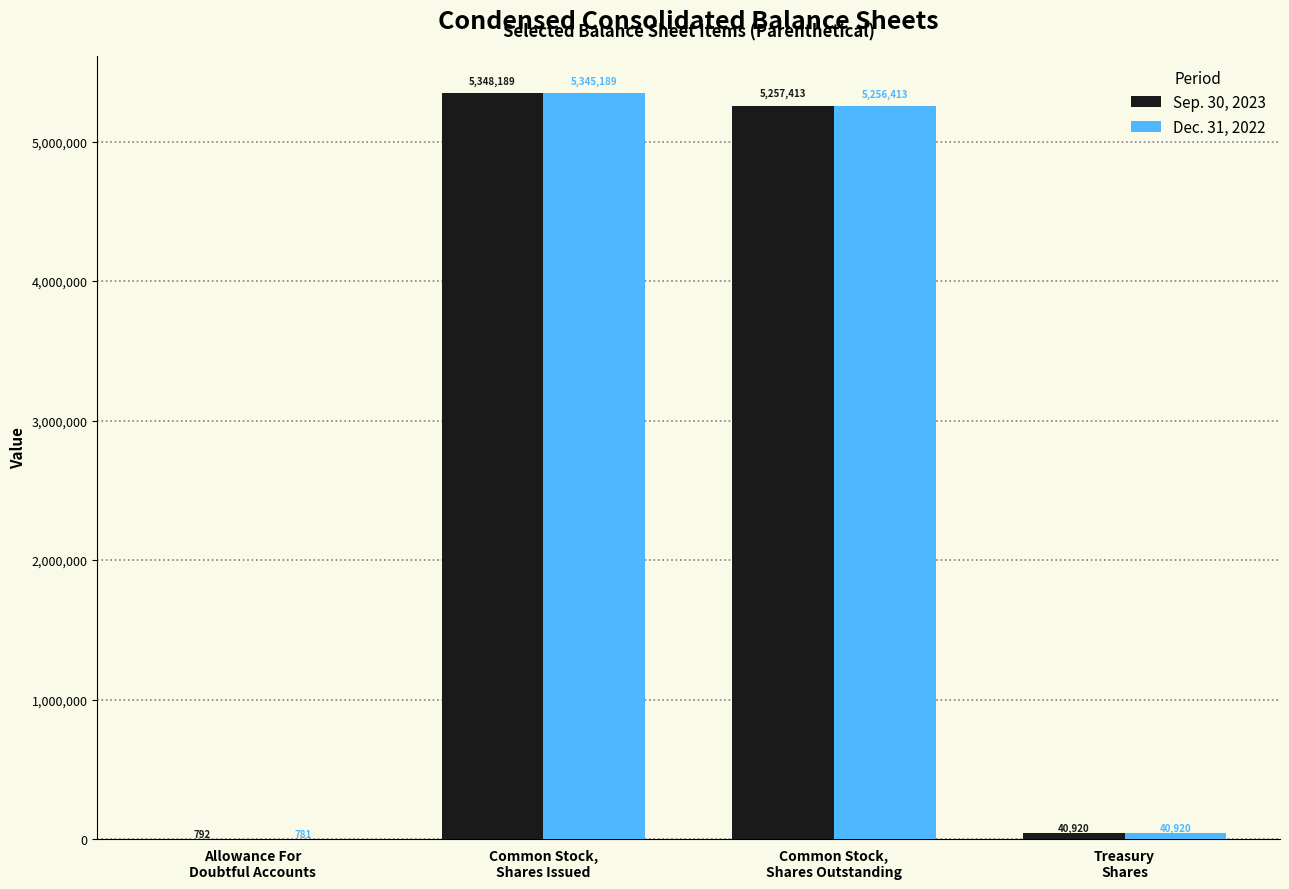

Which series has the largest total across all categories?

Sep. 30, 2023